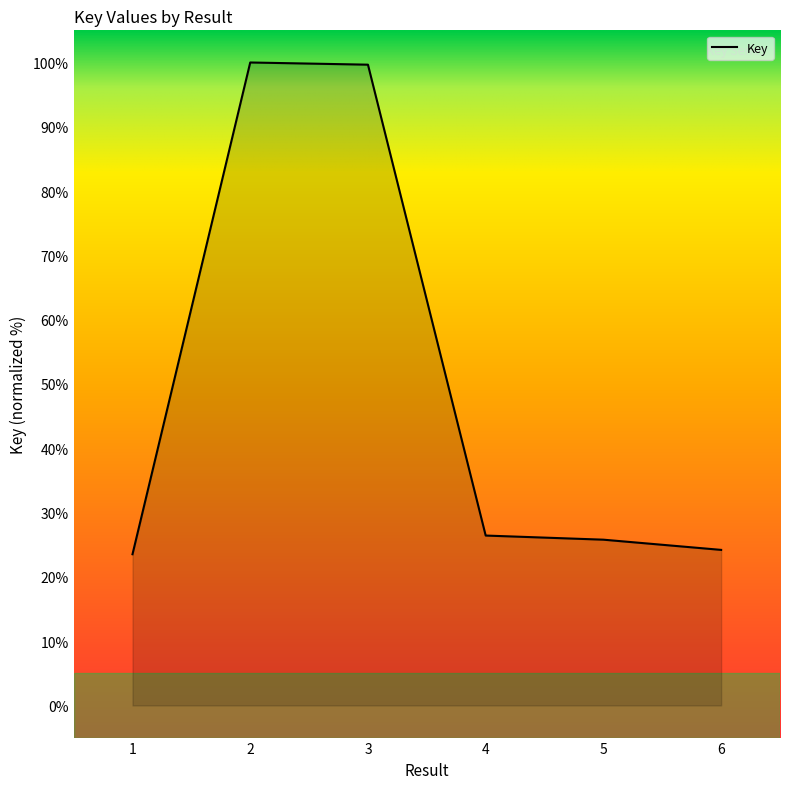

What is the greatest value displayed?

100.0